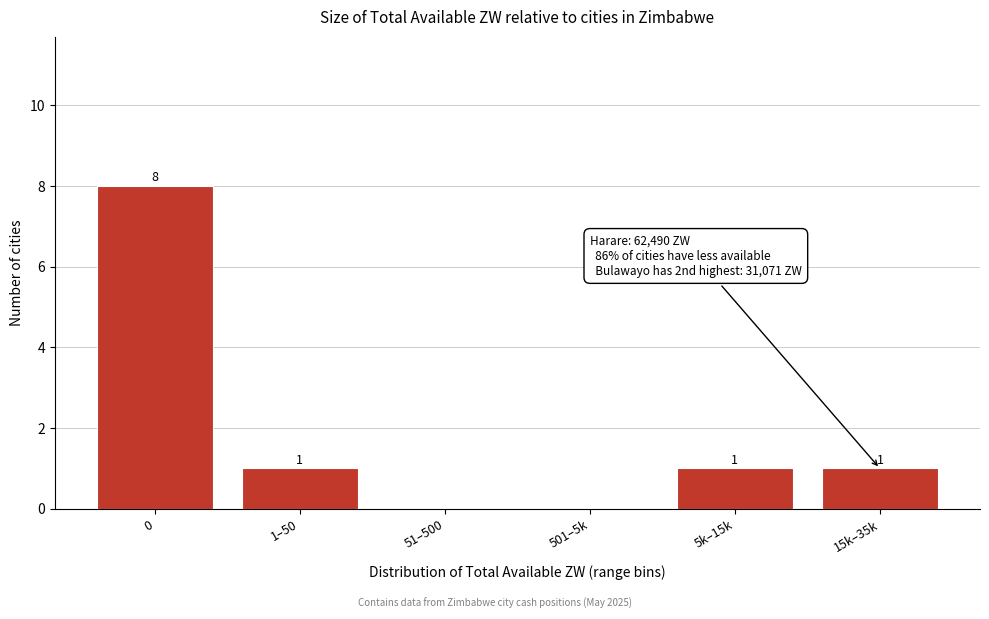

Reading left to right, transcribe all the data shown in this chart.

0=8	1–50=1	51–500=0	501–5k=0	5k–15k=1	15k–35k=1